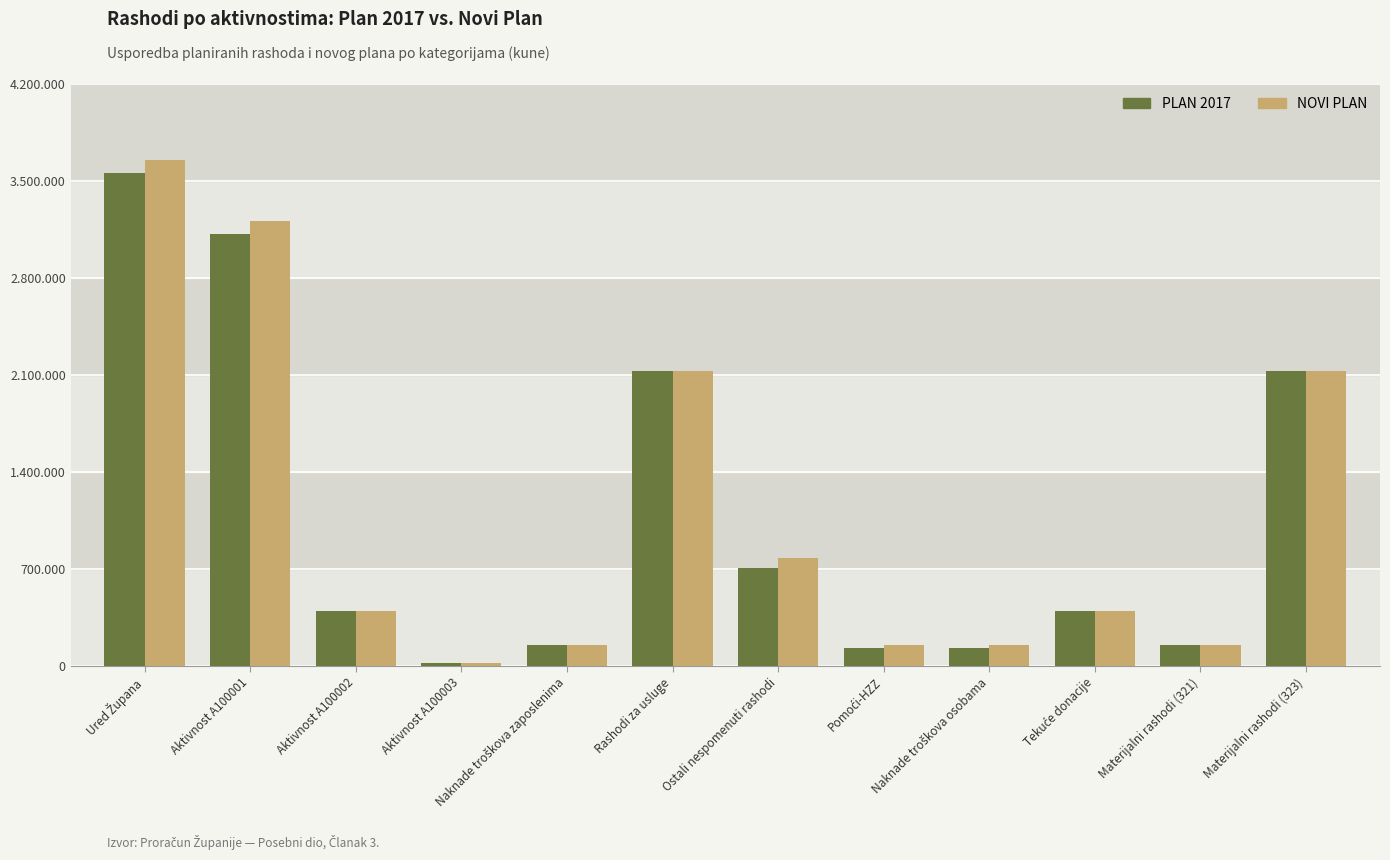

What is the label of the 11th bar from the right?

Aktivnost A100001